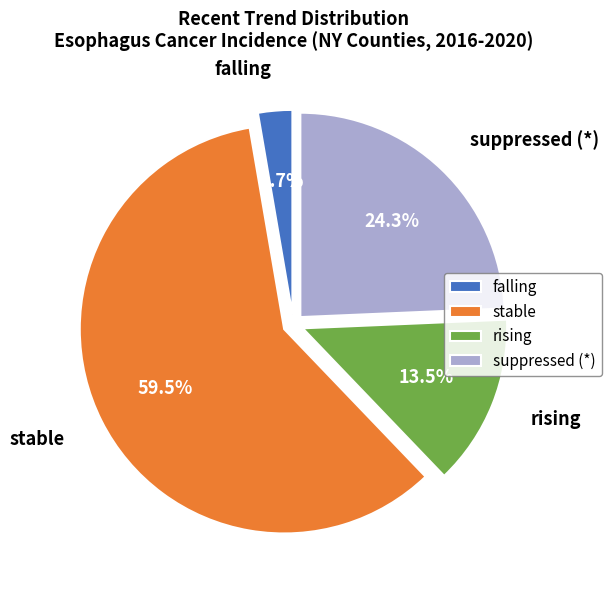

How many slices are in this pie chart?

4